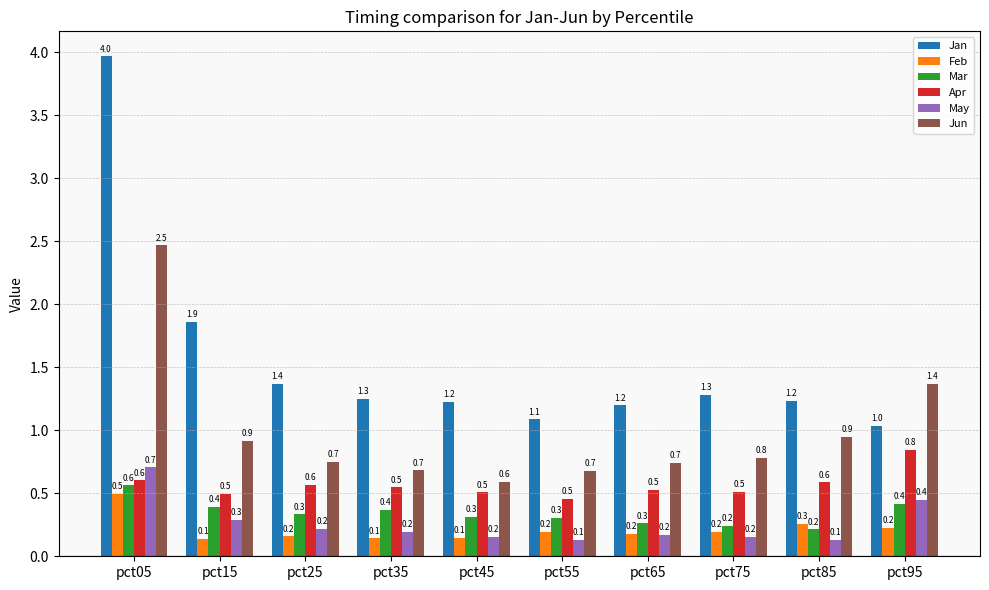

The May series shows 0.3 at pct15. True or false?

True